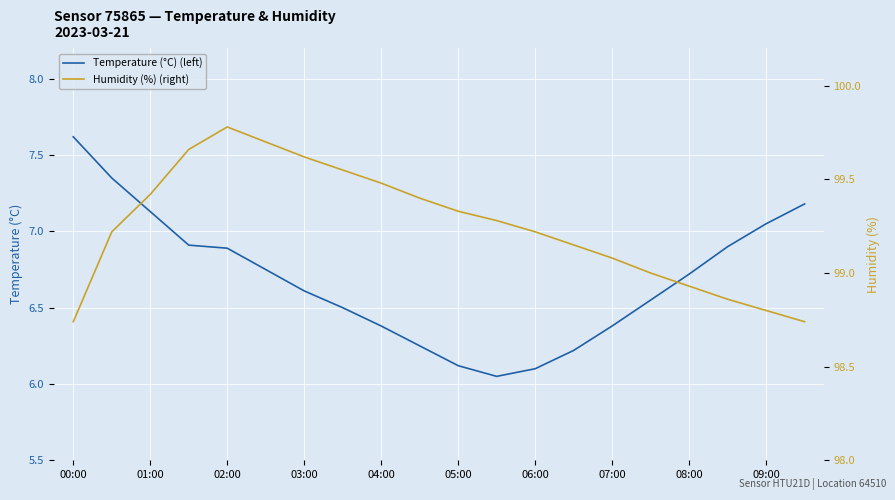

What are all the series names shown in the legend?

Temperature (°C) (left), Humidity (%) (right)